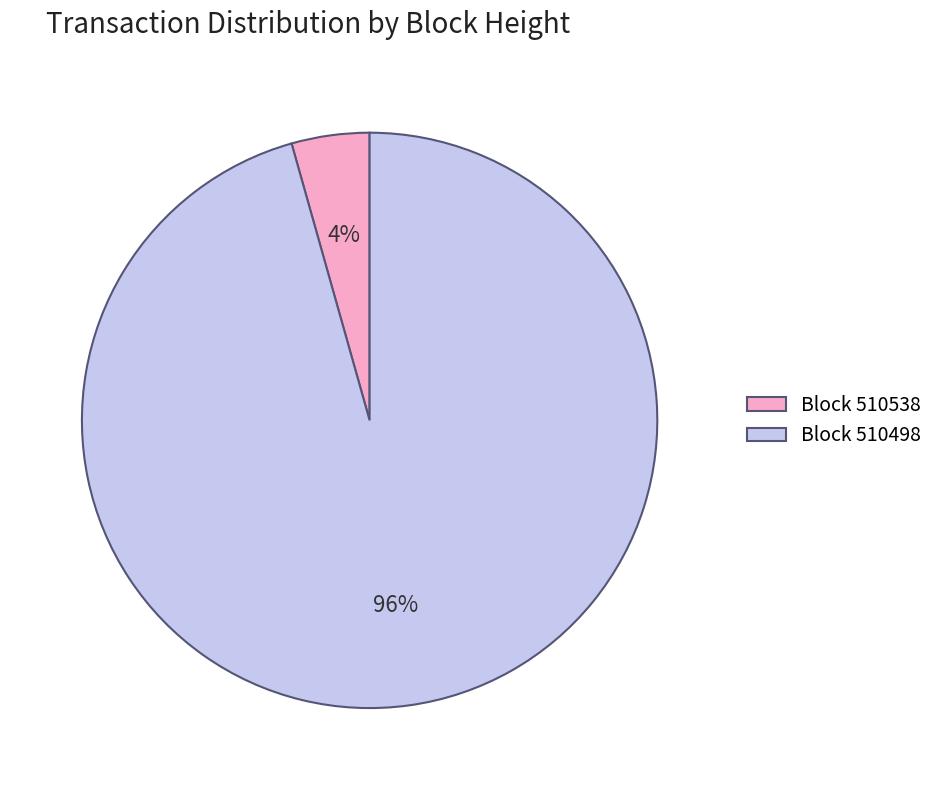

Rank the categories by value from highest to lowest.

Block 510498, Block 510538